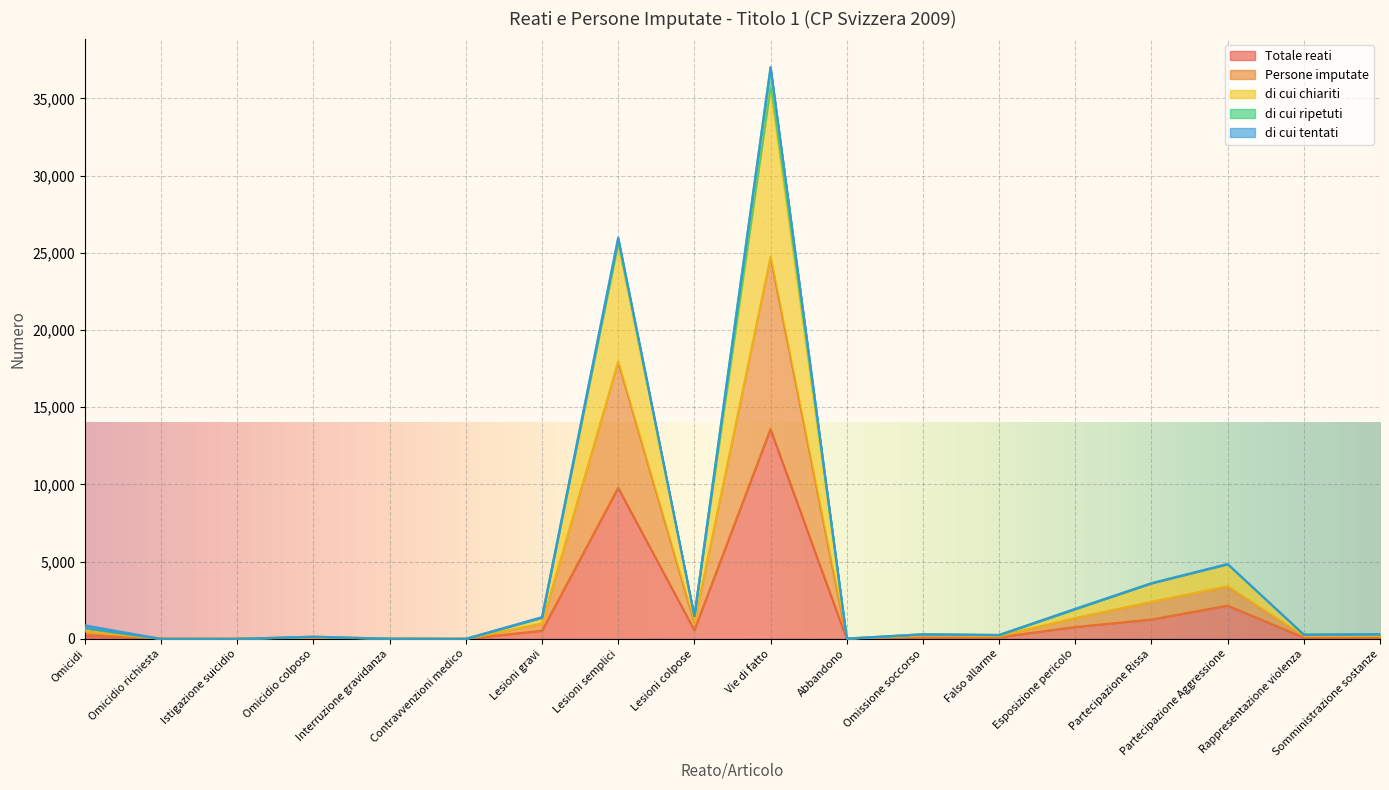

Which category has the highest value across all series?

Vie di fatto